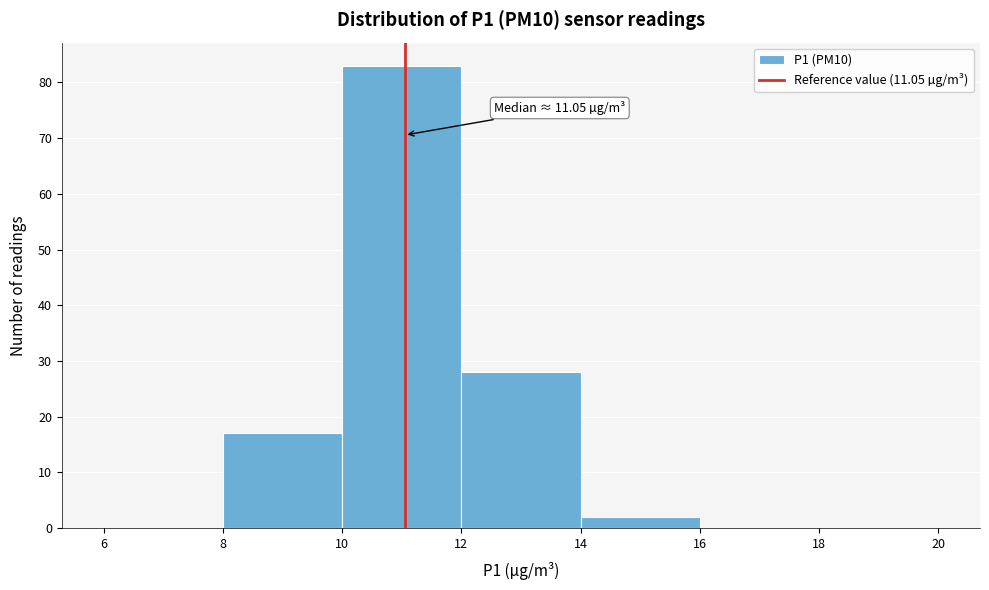

Which range on the x-axis has the tallest bar?

10 to 12